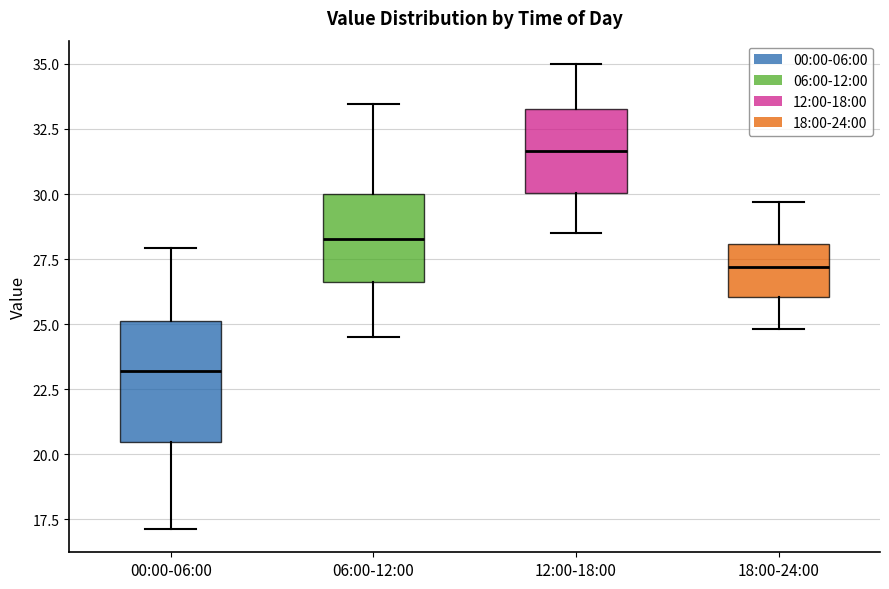

Reading left to right, transcribe this box plot: for each box, give where its median line is, the range the box spans, and where its two whiskers end, as read against the y-axis. The values are not printed on the chart, so give them approximately, as read against the axis.

00:00-06:00: median 23.0, box 20.5 to 25.0, whiskers 17.0 to 28.0
06:00-12:00: median 28.5, box 26.5 to 30.0, whiskers 24.5 to 33.5
12:00-18:00: median 31.5, box 30.0 to 33.5, whiskers 28.5 to 35.0
18:00-24:00: median 27.0, box 26.0 to 28.0, whiskers 25.0 to 29.5